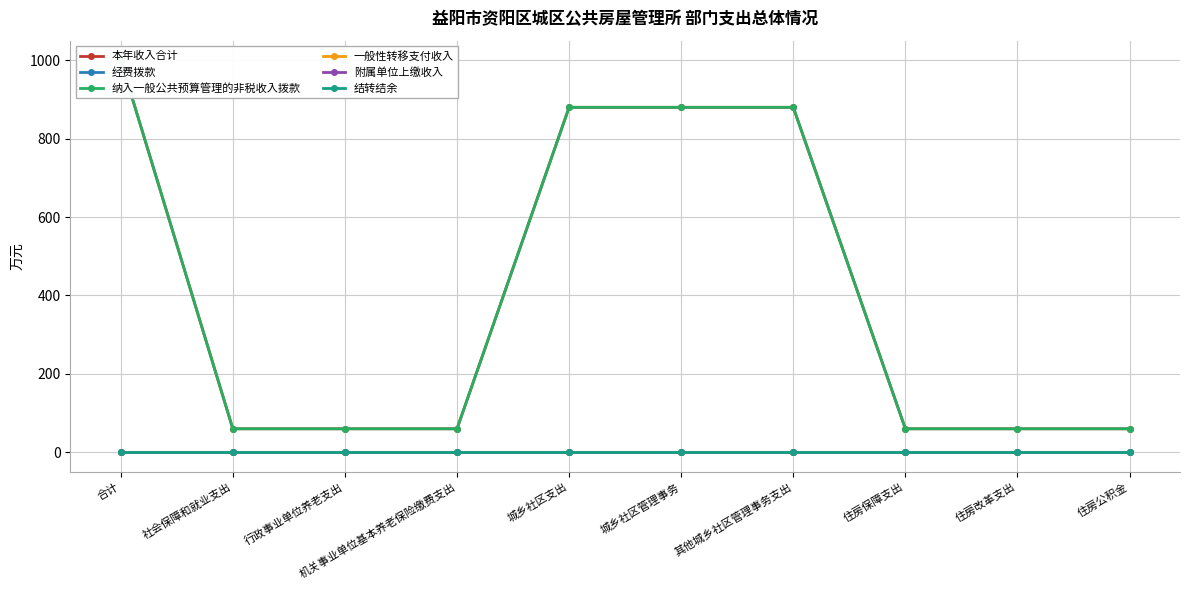

True or false: 经费拨款 has more than 1 points higher than both neighbors.

False